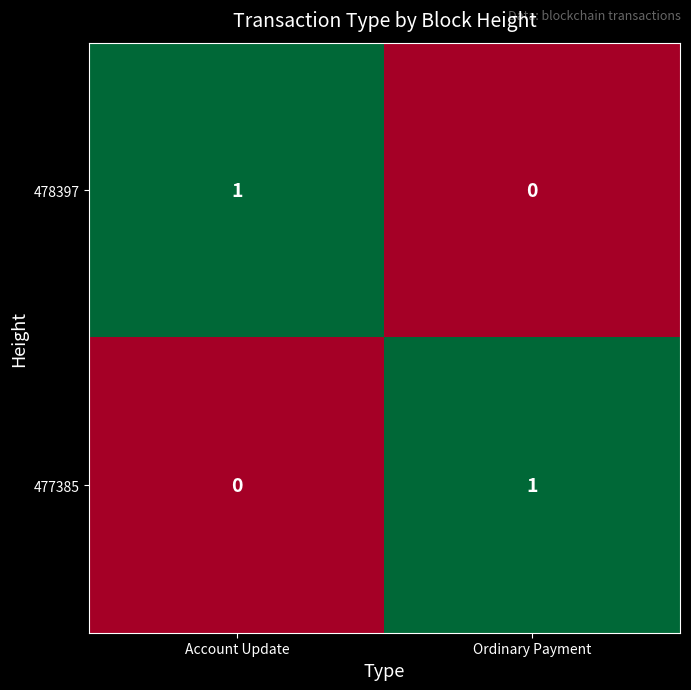

At Ordinary Payment, list the series in order from smallest to largest.

478397, 477385